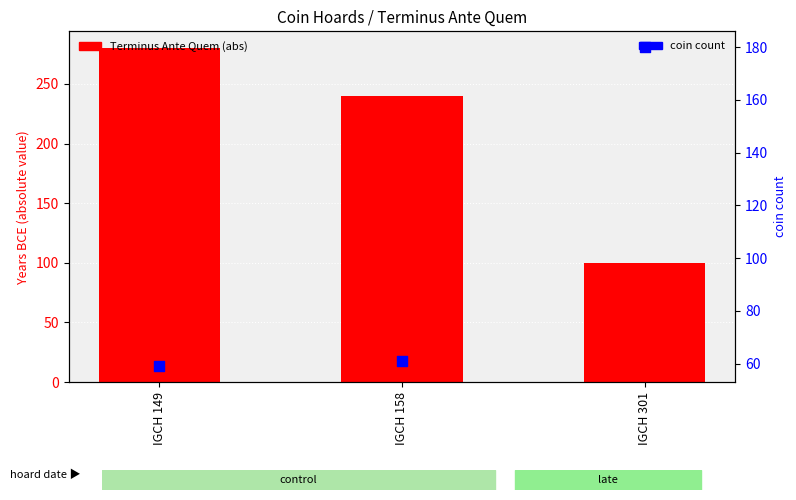

What are all the series names shown in the legend?

Terminus Ante Quem (abs), coin count